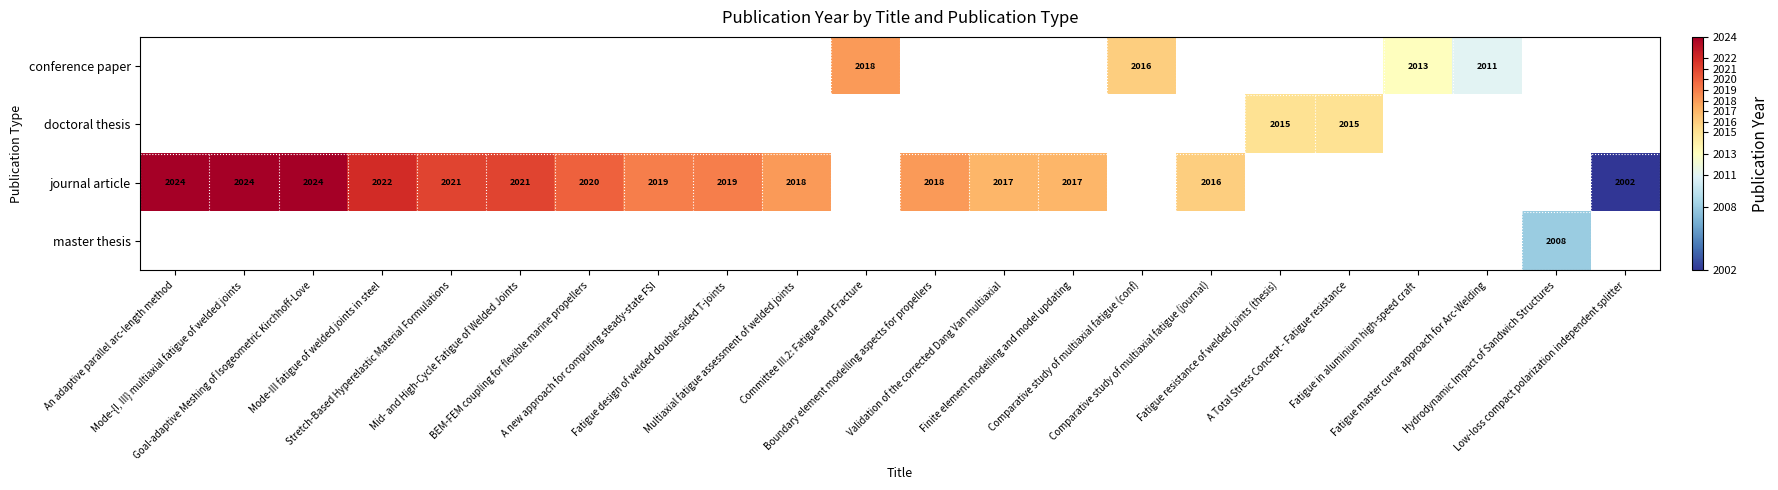

Is it true that journal article equals 3352.2 at Multiaxial fatigue assessment of welded joints?

False